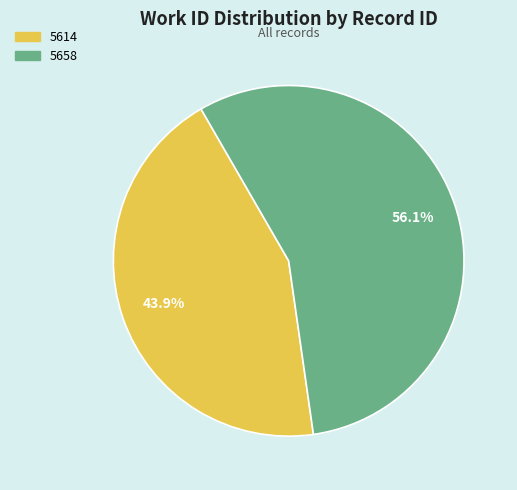

To the nearest percent, what is the combined percentage of 5658 and 5614?

100%